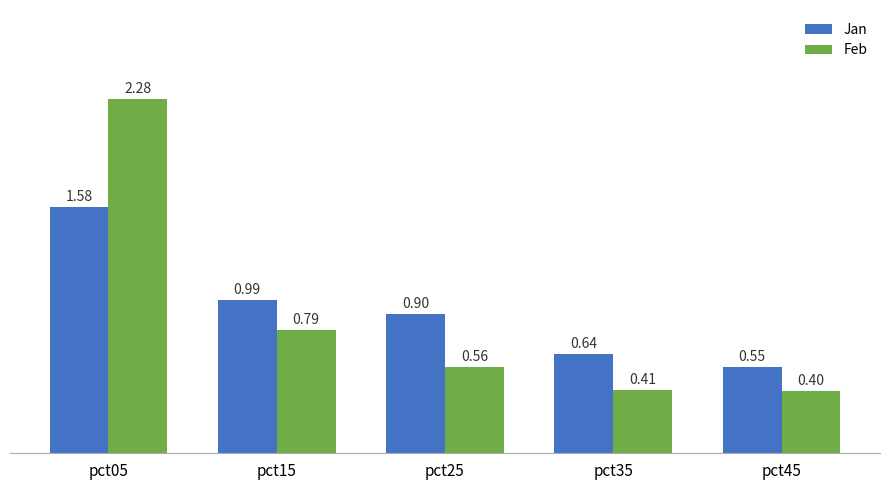

Which category has the lowest value across all series?

pct45